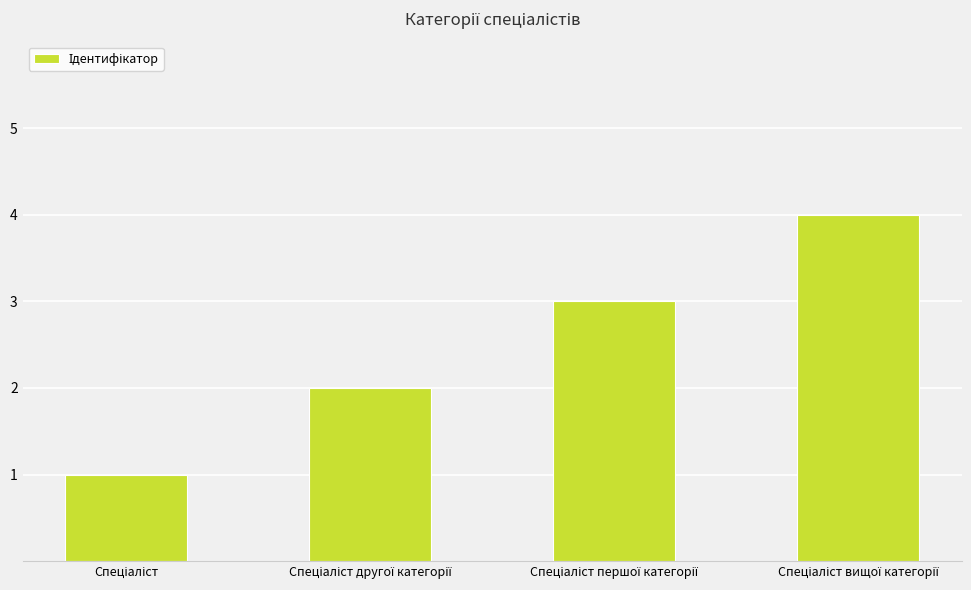

What is the sum of all values?

10